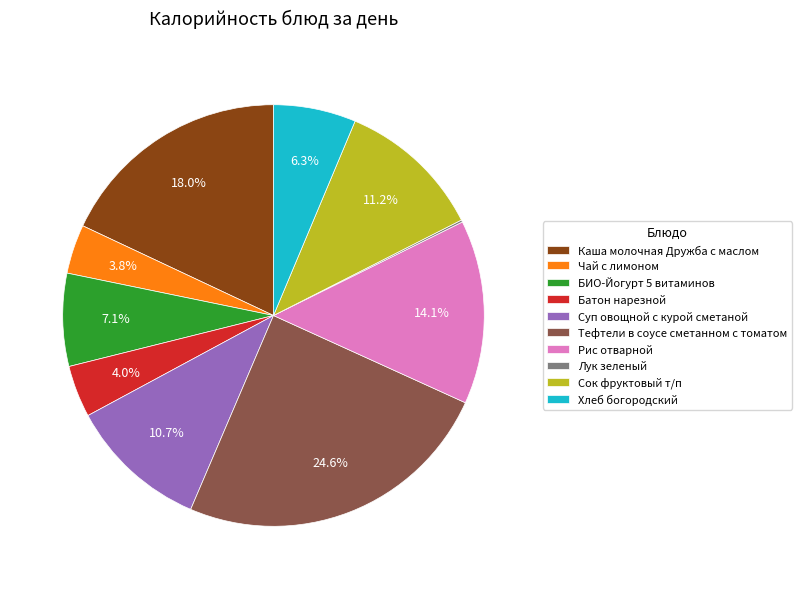

Which has a higher value, Батон нарезной or БИО-Йогурт 5 витаминов?

БИО-Йогурт 5 витаминов